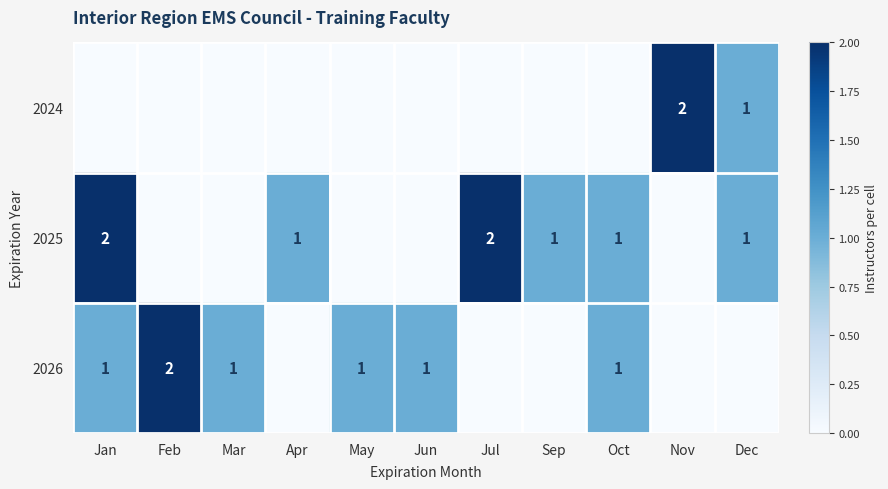

At how many categories does at least one series exceed 1?

4